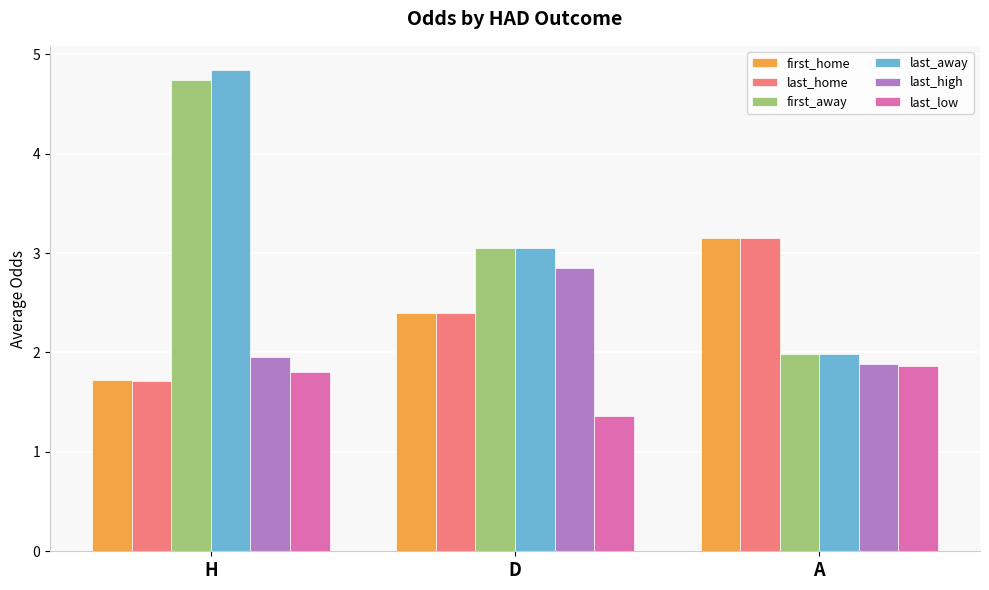

The last_away series shows 5.2 at D. True or false?

False